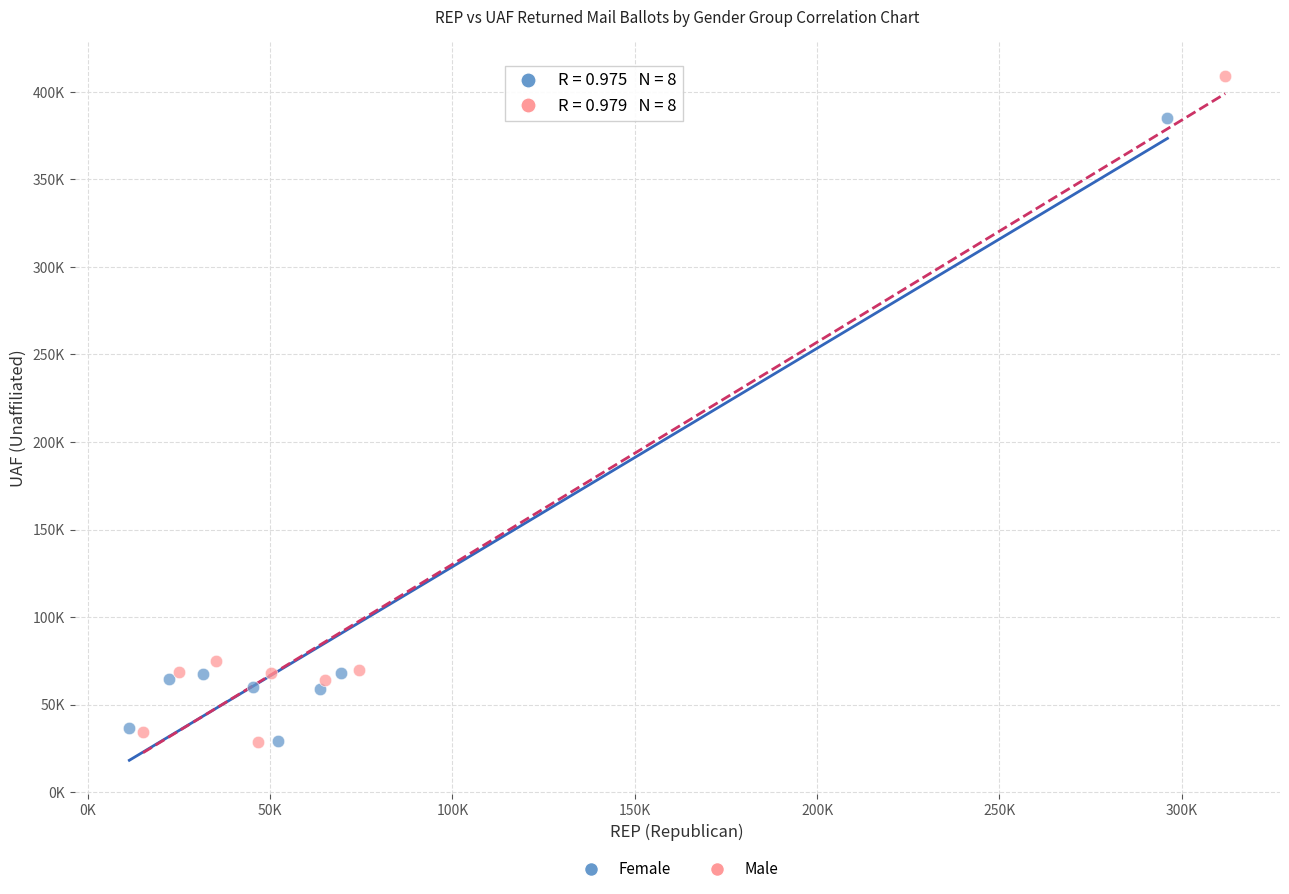

Which series has the largest Y range (max minus min)?

Male